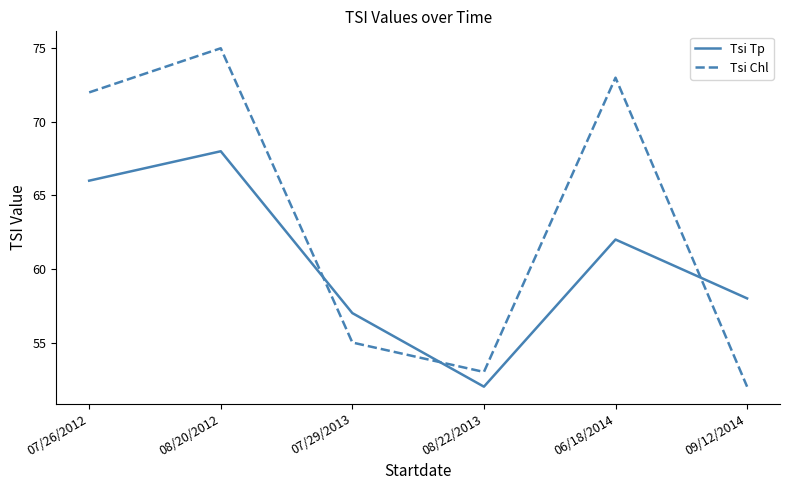

Does the chart display data point markers on the line(s)?

No